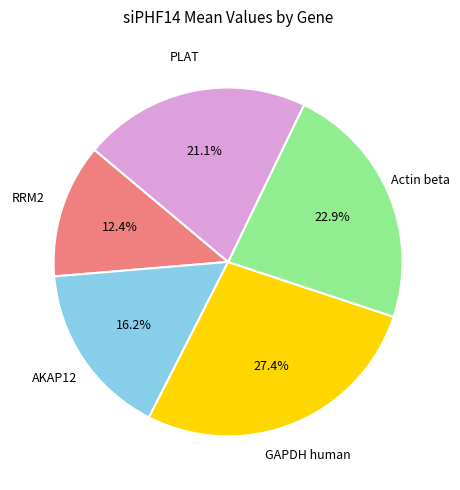

Which has a higher value, PLAT or GAPDH human?

GAPDH human